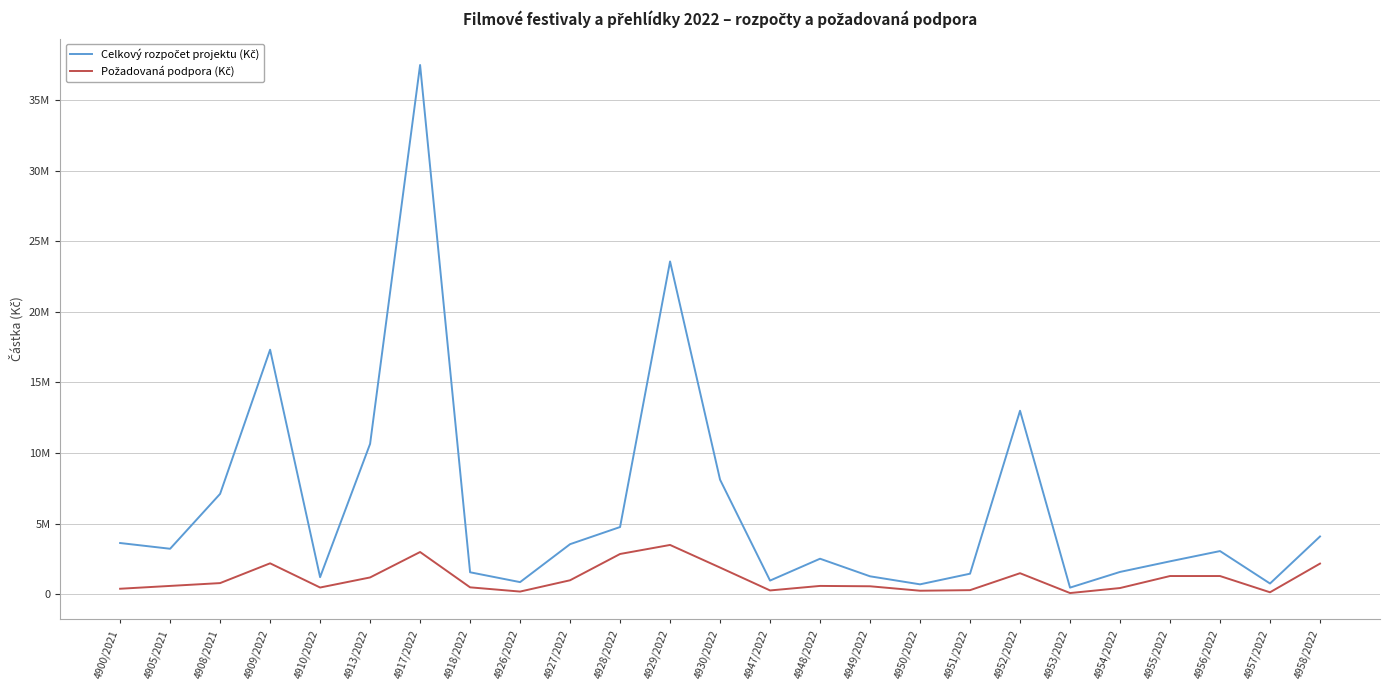

Reading left to right, transcribe all the data shown in this chart.

Celkový rozpočet projektu (Kč): 3636900	3230500	7116710	17320405	1220000	10655300	37474300	1566142	868800	3555000	4769000	23568400	8120000	978500	2525400	1280000	712325	1465000	13000000	480000	1590000	2341000	3067000	770000	4100050
Požadovaná podpora (Kč): 400000	600000	800000	2200000	486900	1200000	3000000	500000	200000	1000000	2861400	3500000	1900000	280000	600000	575000	260000	300000	1500000	95000	450000	1300000	1300000	150000	2180000